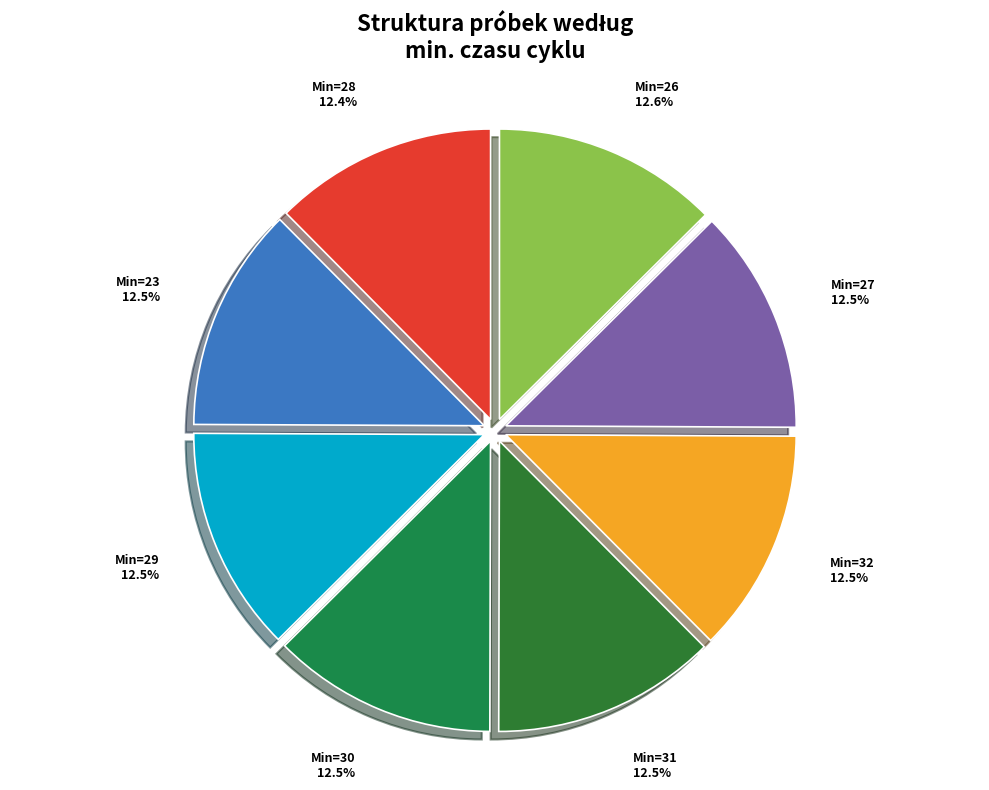

Count the number of slices in the pie.

8